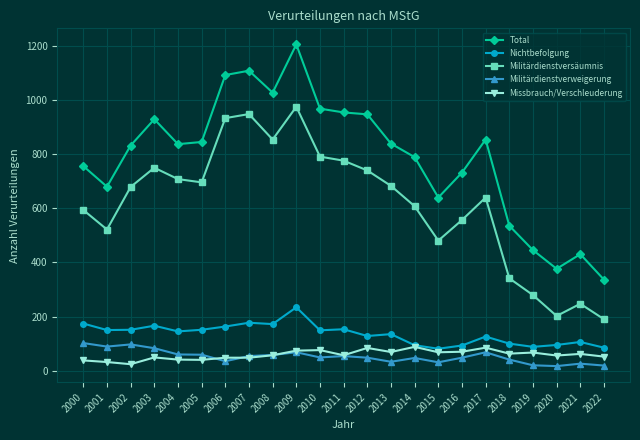

Does the chart have visible grid lines?

Yes